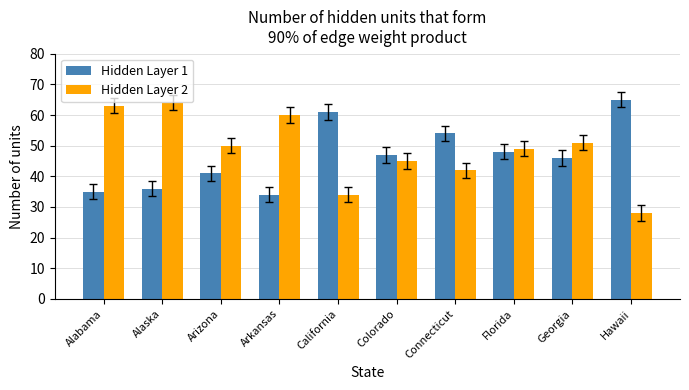

How many groups of bars are there?

10